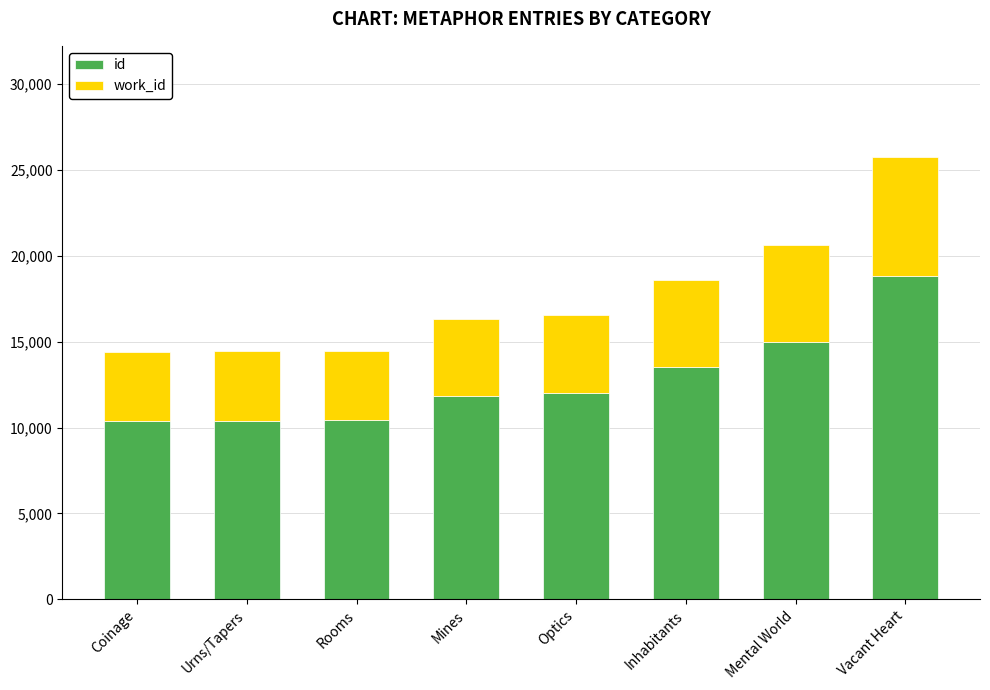

Does the chart contain stacked bars?

Yes